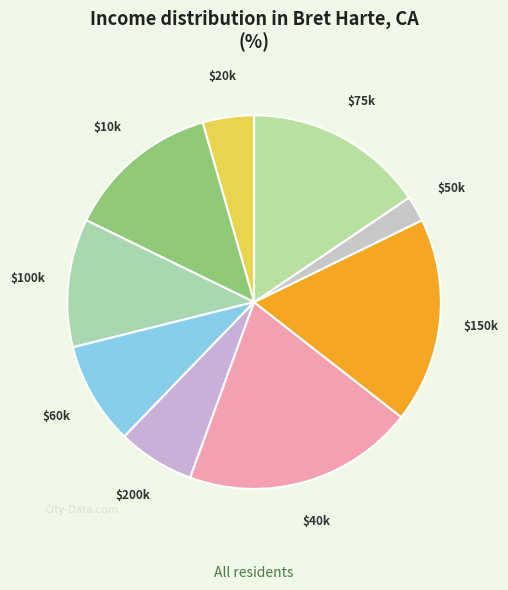

Which slice is the largest?

$40k